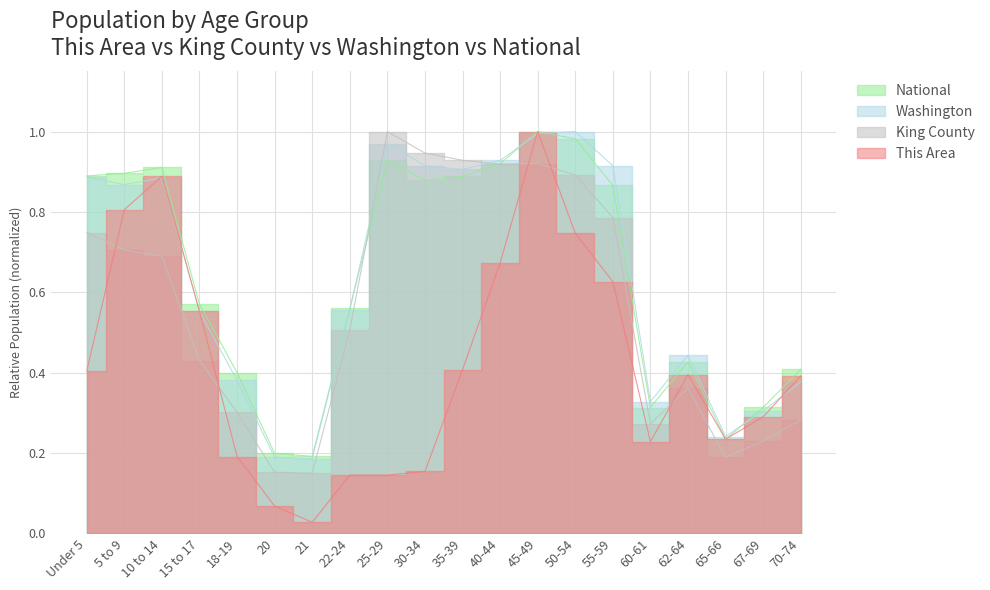

True or false: King County has a value of 0.4 at 60-61.

False